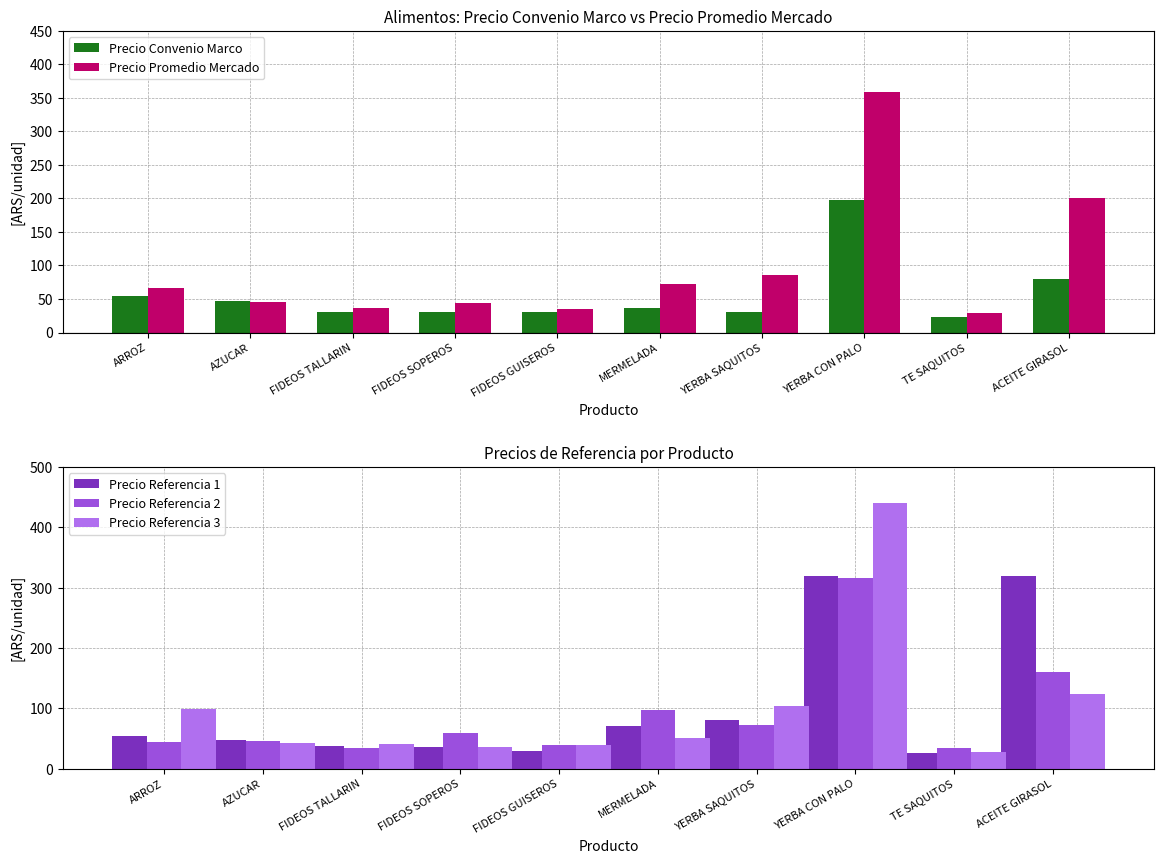

How many values in the Precio Referencia 2 series are below 59?

5